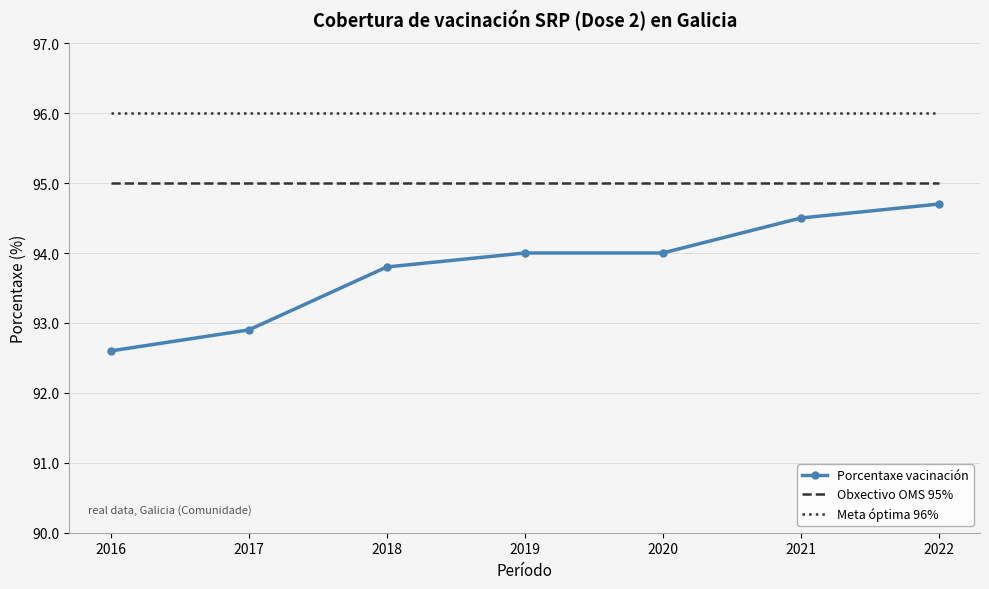

Which series has the largest range (max minus min)?

Porcentaxe vacinación